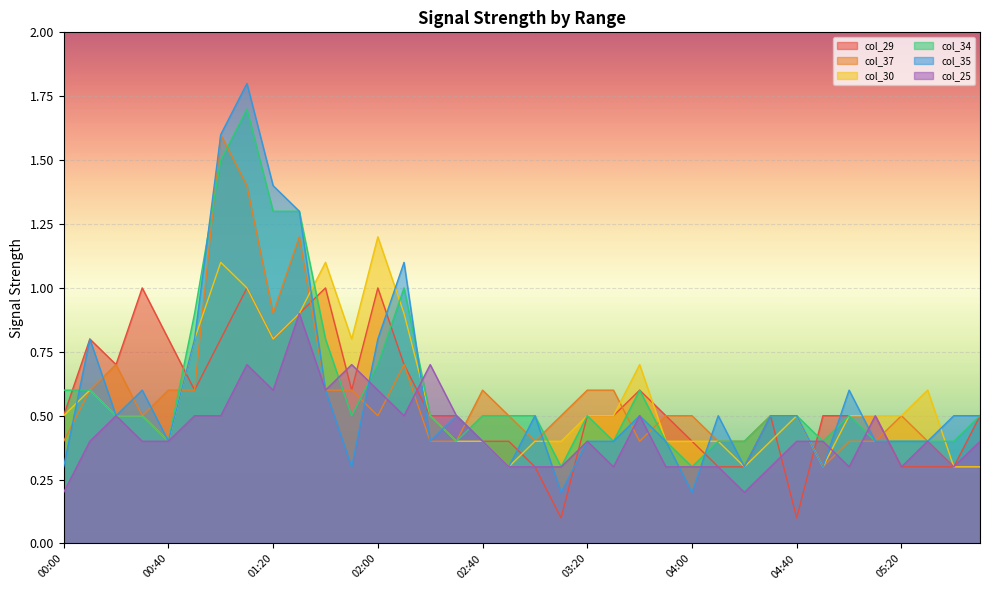

Which has a higher value, 01:30 or 02:00?

02:00